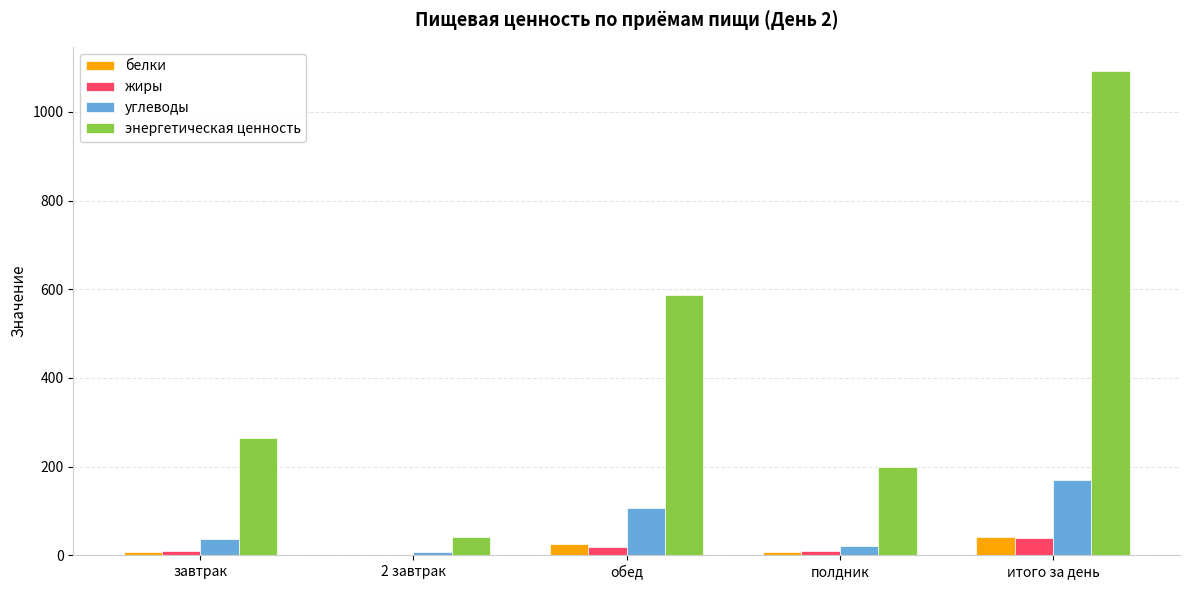

At which category is the sum across all series the highest?

итого за день